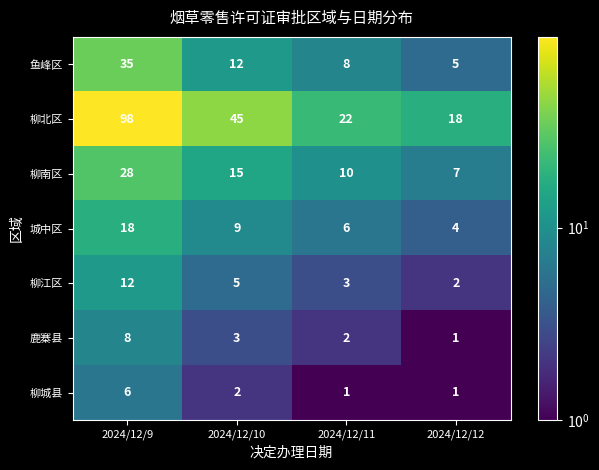

Reading right to left, what are all the values shown in this chart?

鱼峰区: 2024/12/12=5	2024/12/11=8	2024/12/10=12	2024/12/9=35
柳北区: 2024/12/12=18	2024/12/11=22	2024/12/10=45	2024/12/9=98
柳南区: 2024/12/12=7	2024/12/11=10	2024/12/10=15	2024/12/9=28
城中区: 2024/12/12=4	2024/12/11=6	2024/12/10=9	2024/12/9=18
柳江区: 2024/12/12=2	2024/12/11=3	2024/12/10=5	2024/12/9=12
鹿寨县: 2024/12/12=1	2024/12/11=2	2024/12/10=3	2024/12/9=8
柳城县: 2024/12/12=1	2024/12/11=1	2024/12/10=2	2024/12/9=6